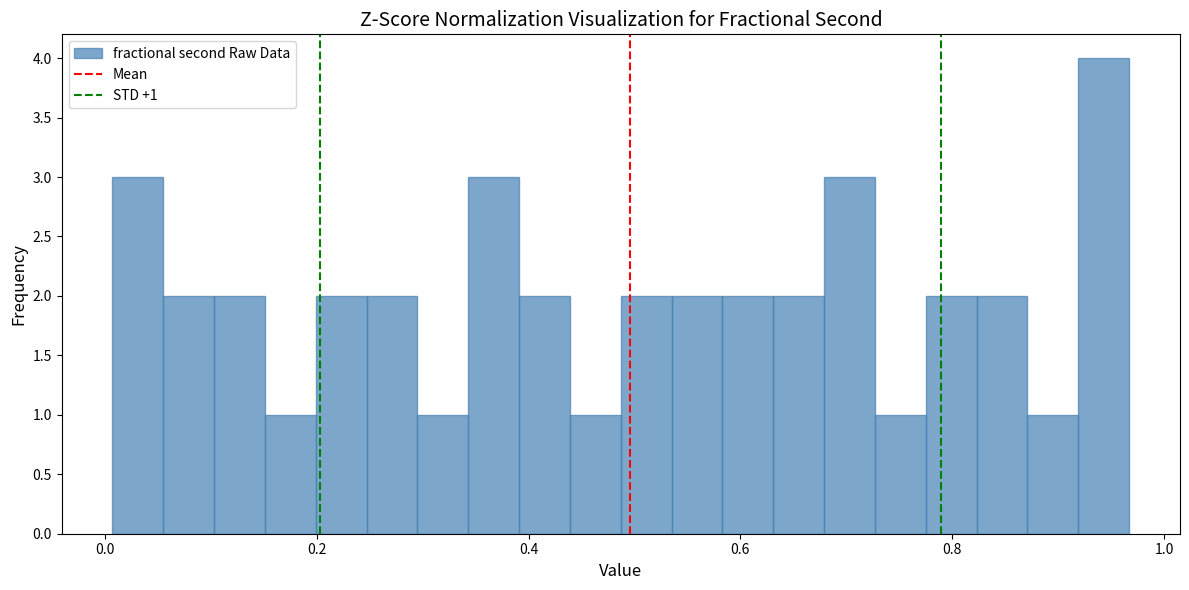

Read against the x-axis, roughly where is the centre of the tallest bar?

0.94